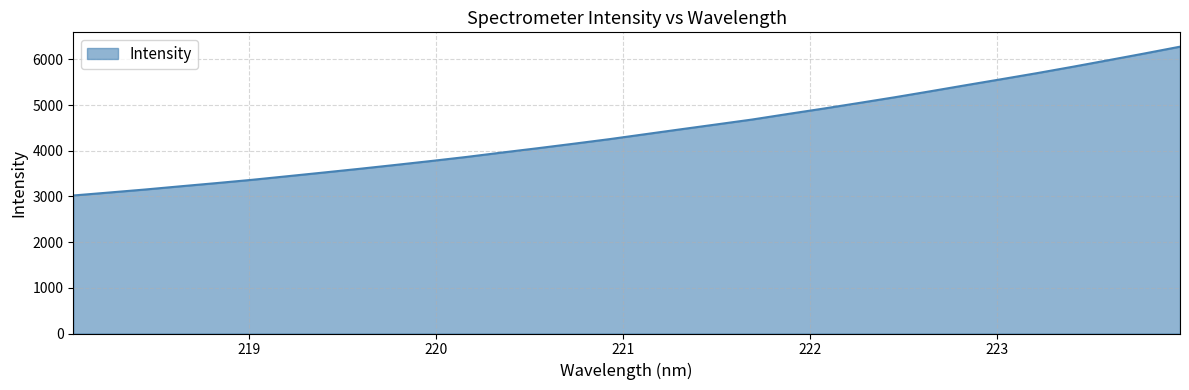

What is the average value?

4428.3